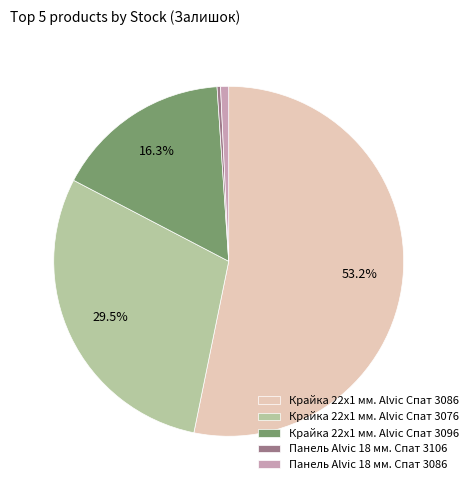

How much of the chart is everything except Крайка 22x1 мм. Alvic Спат 3096?

83.7%